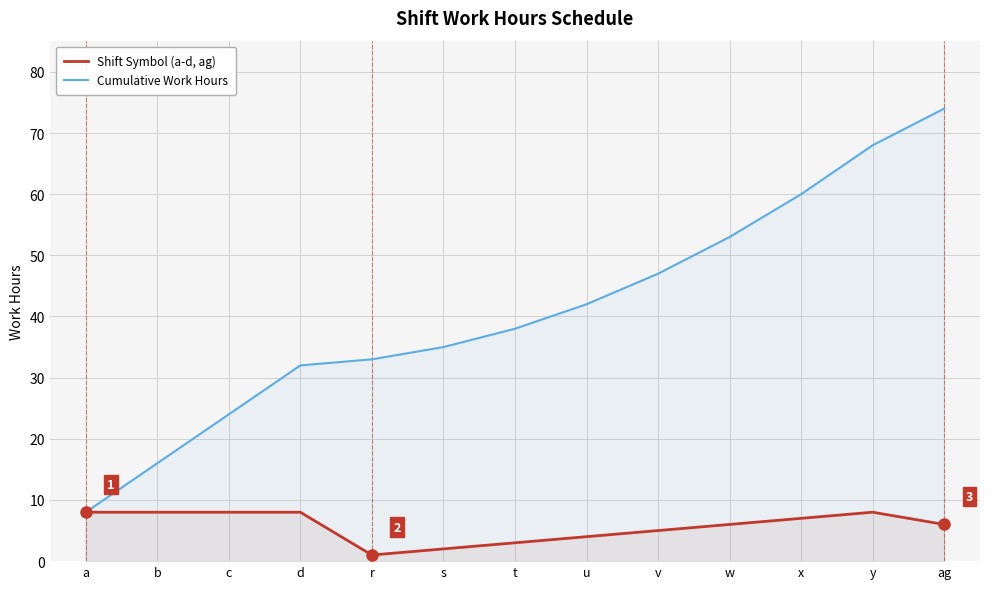

What position from the right is d?

10